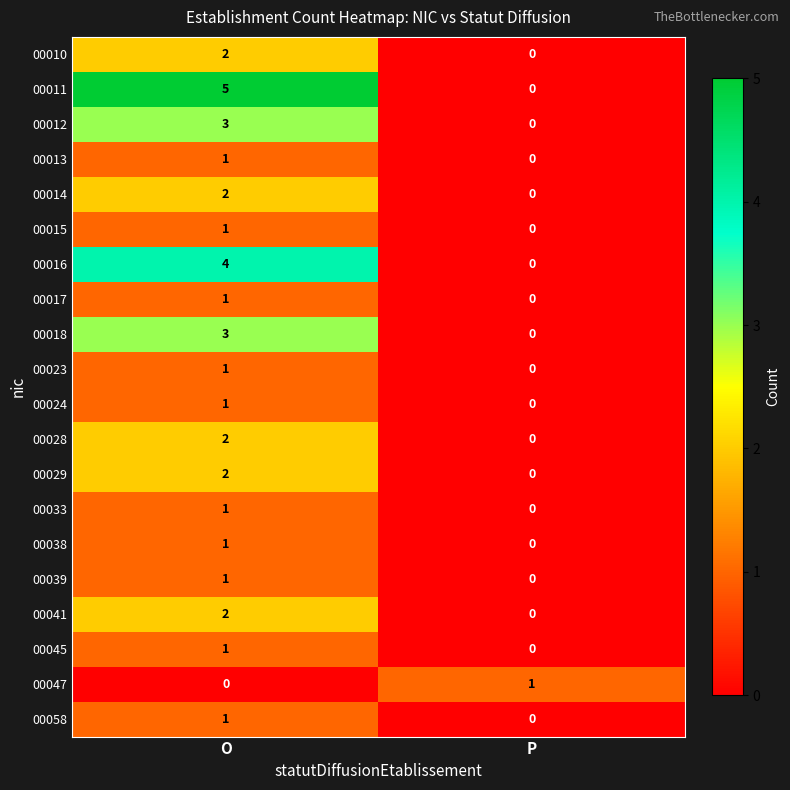

Which series has the largest range (max minus min)?

00011